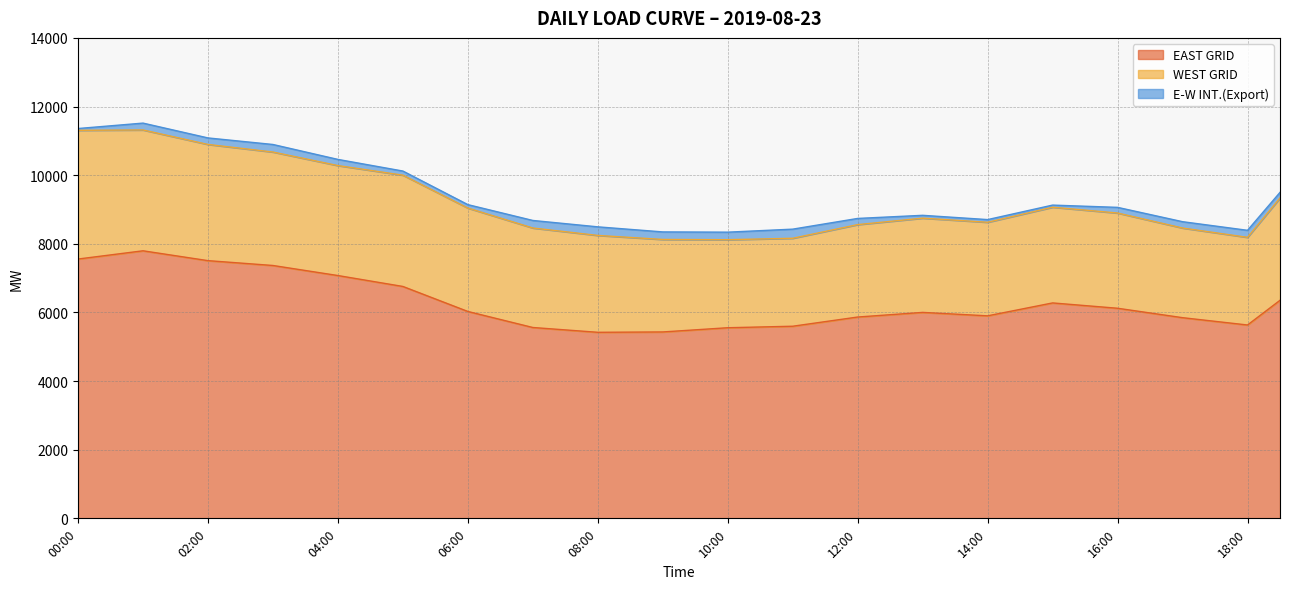

What is the lowest value of the EAST GRID series?

5421.1